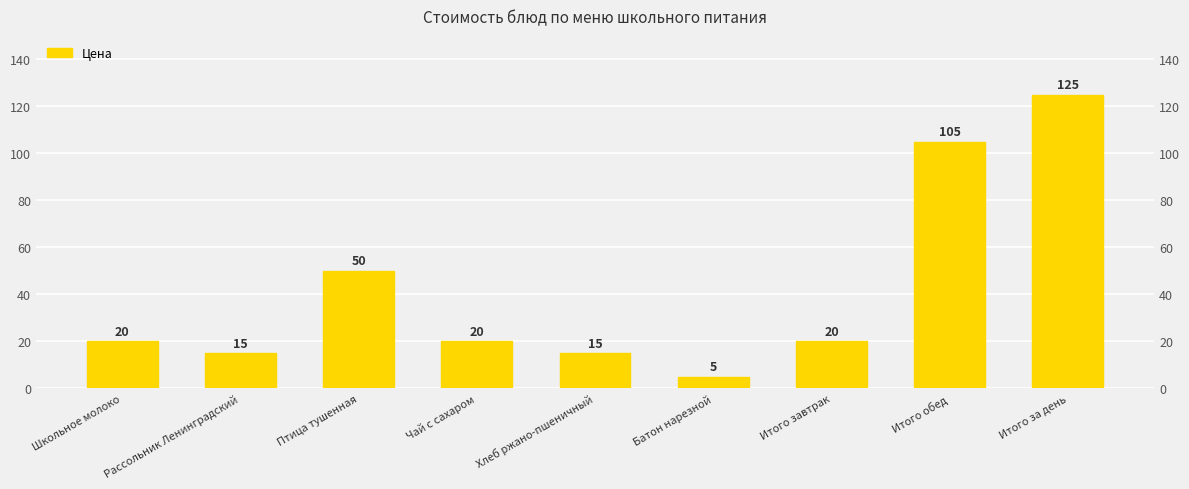

At which category does the chart reach its minimum across all series?

Батон нарезной